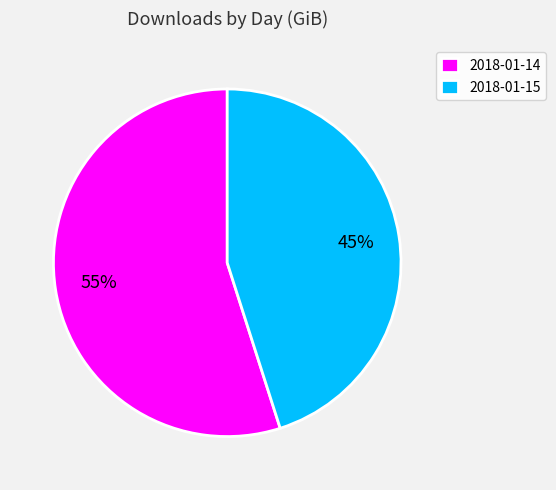

To the nearest percent, what is the difference between the largest and smallest slice percentages?

10%